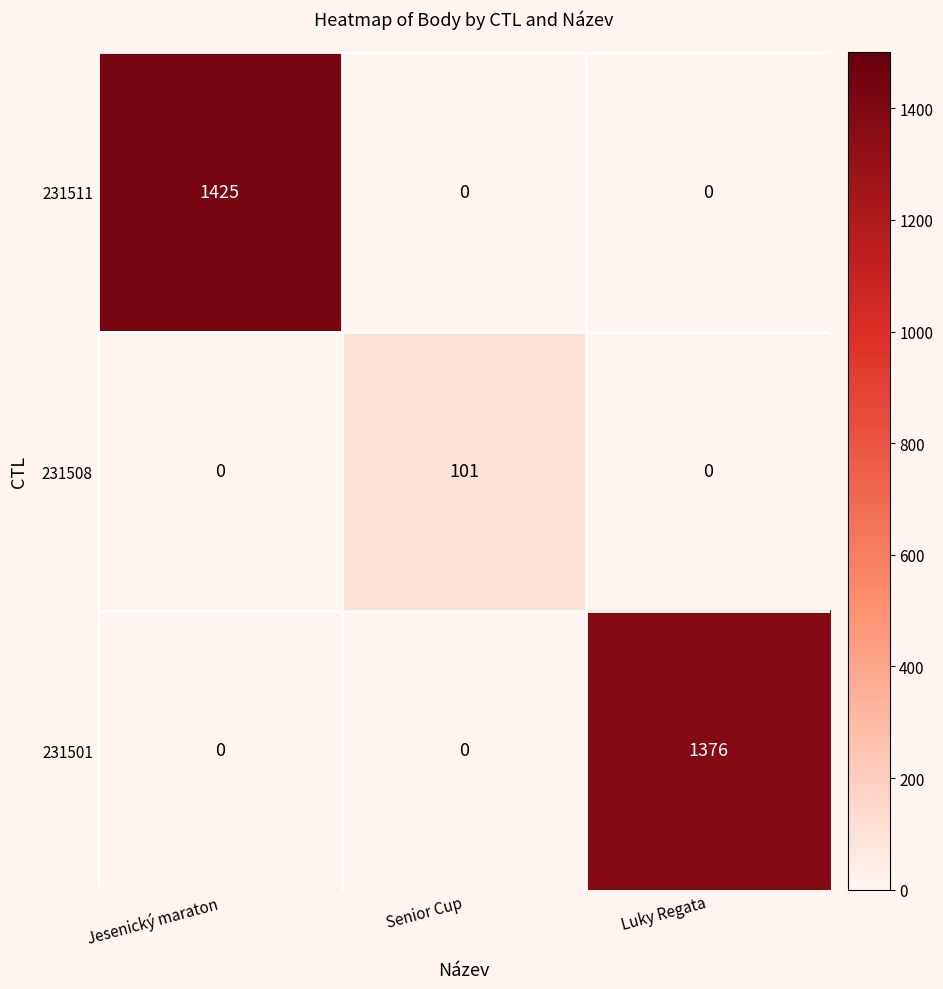

Reading left to right, what are all the values shown in this chart?

231511: Jesenický maraton=1425	Senior Cup=0	Luky Regata=0
231508: Jesenický maraton=0	Senior Cup=101	Luky Regata=0
231501: Jesenický maraton=0	Senior Cup=0	Luky Regata=1376